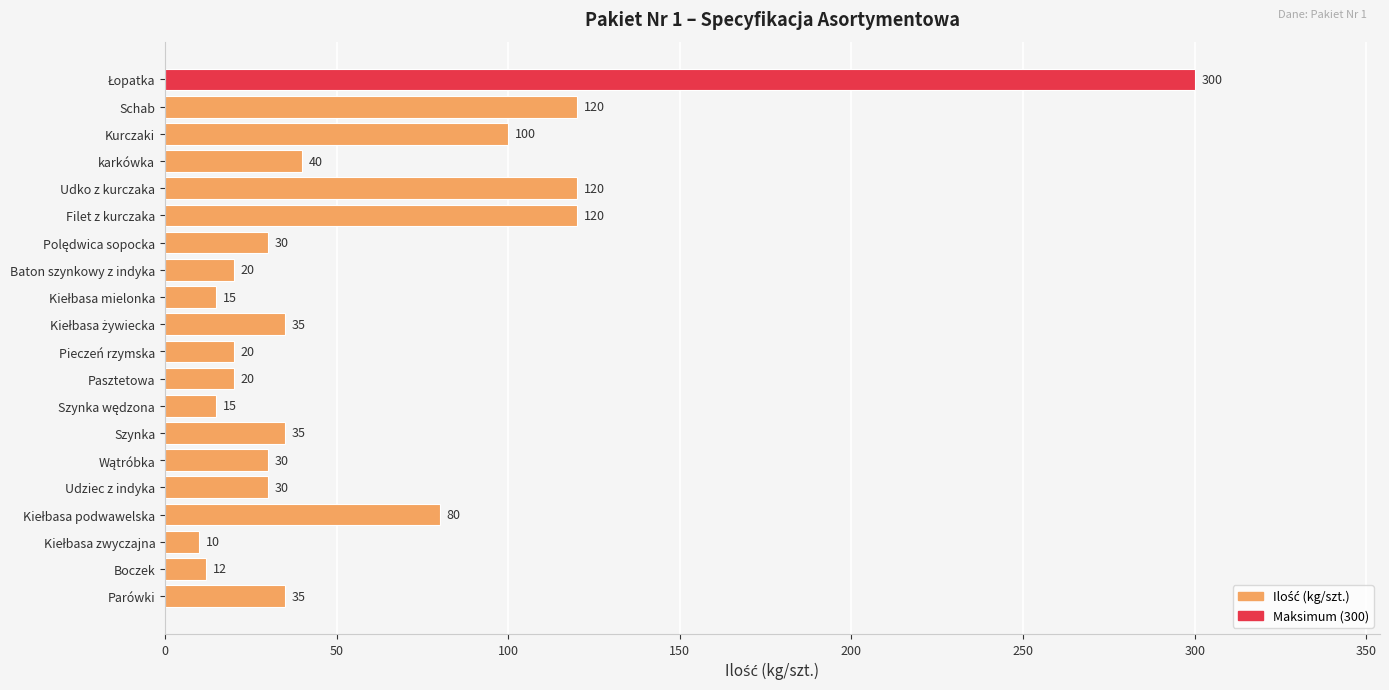

Does the chart contain any negative values?

No